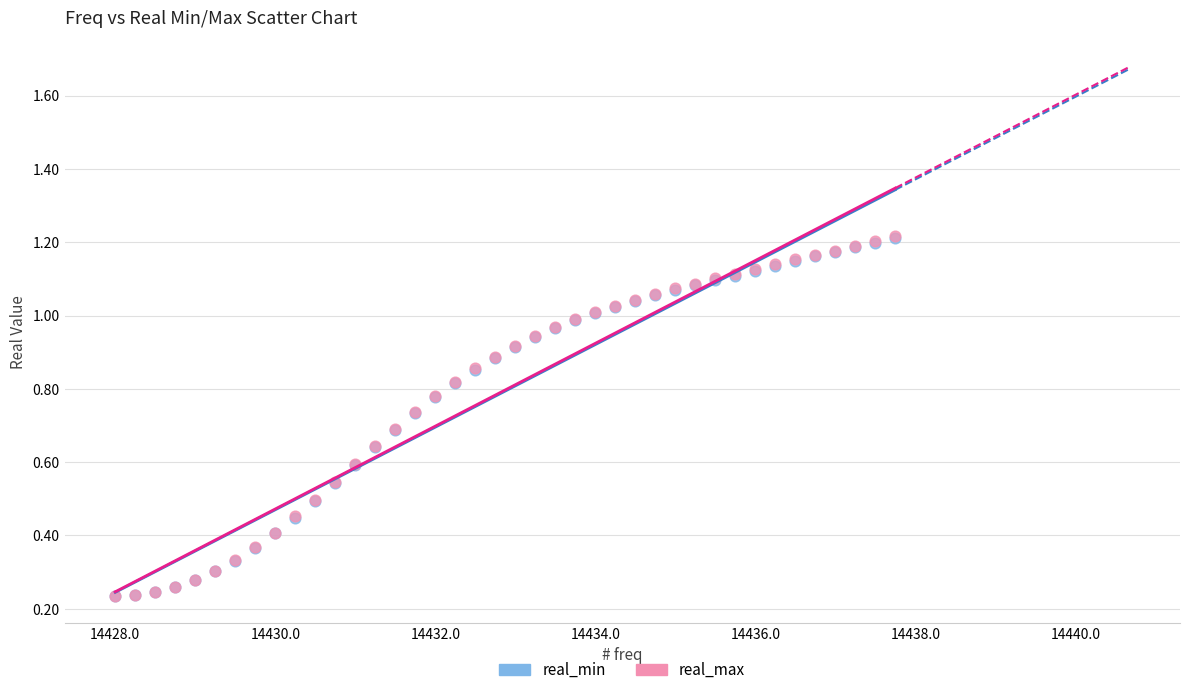

What are all the series names shown in the legend?

real_min, real_max